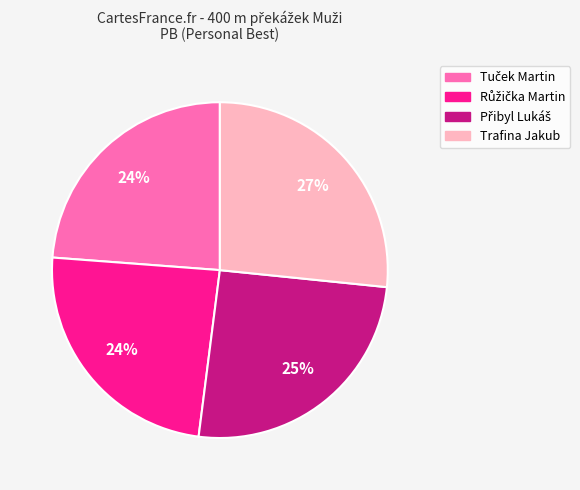

What is the largest slice in the pie chart?

Trafina Jakub